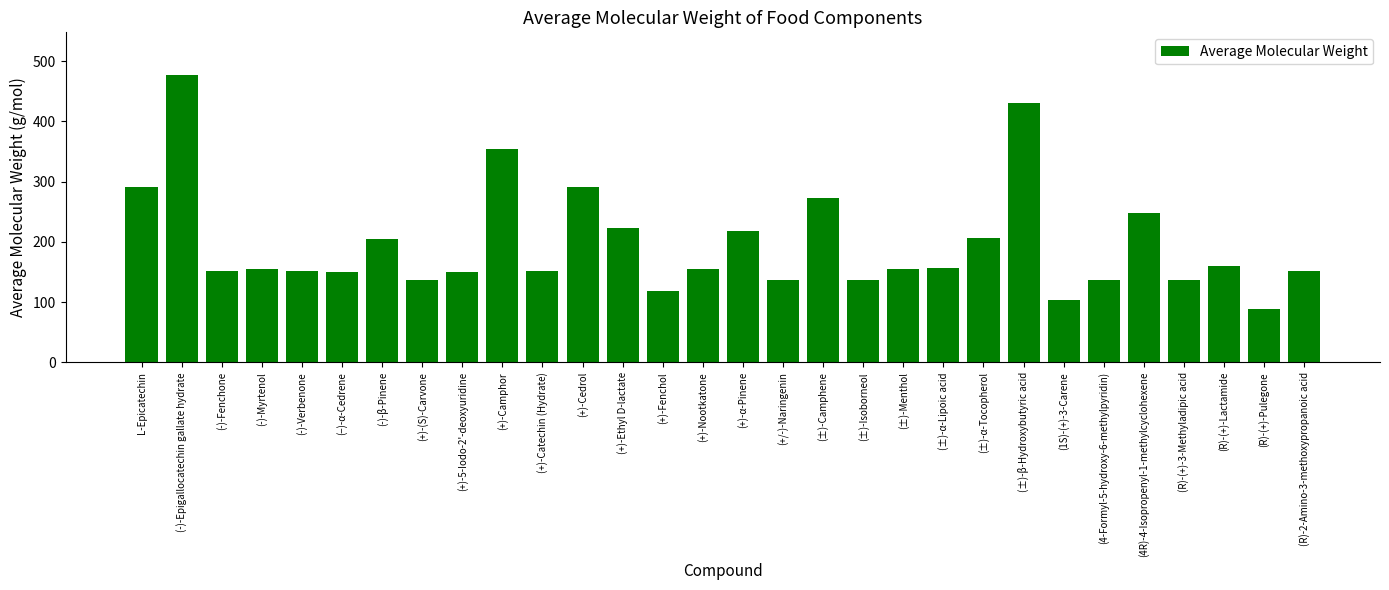

Does the chart contain any negative values?

No